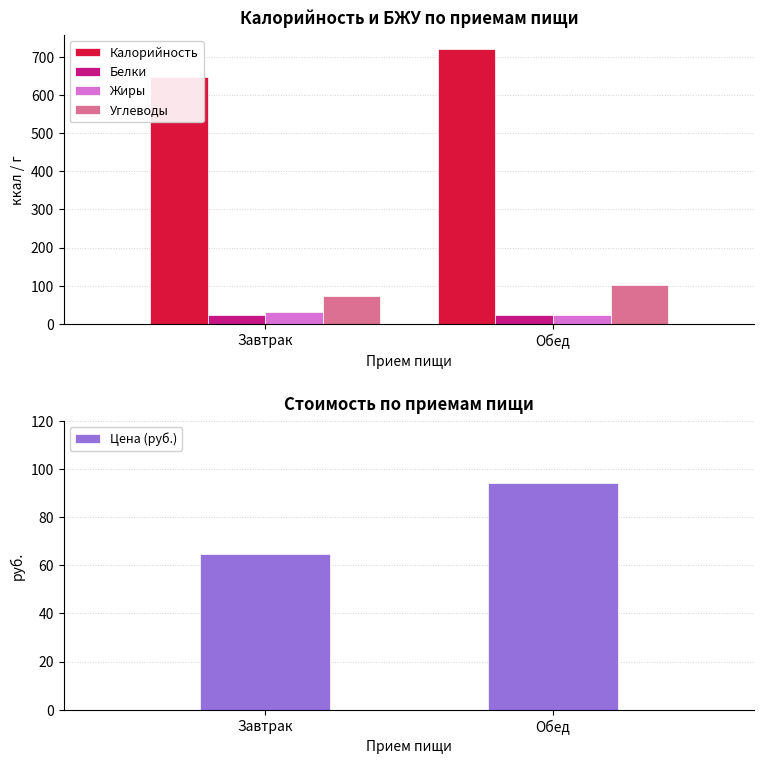

True or false: Углеводы has a value of 73.6 at Завтрак.

True